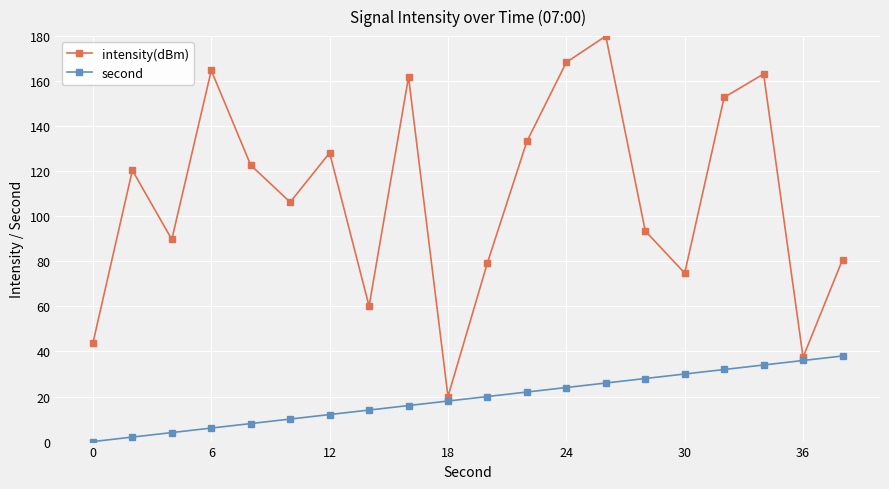

What is the value of the intensity(dBm) point at the 16th from the left?

74.8